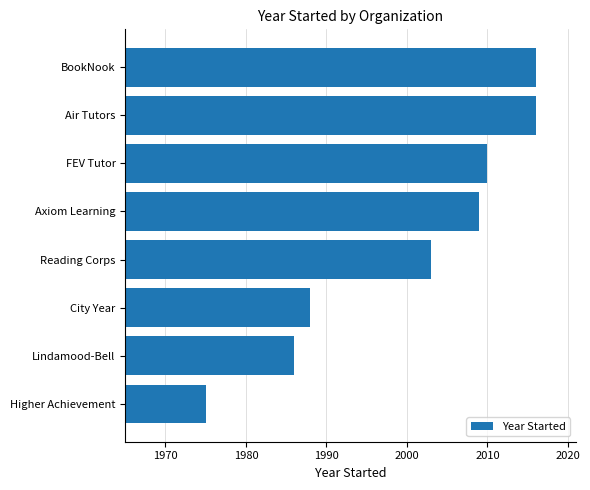

Are the bars horizontal?

Yes